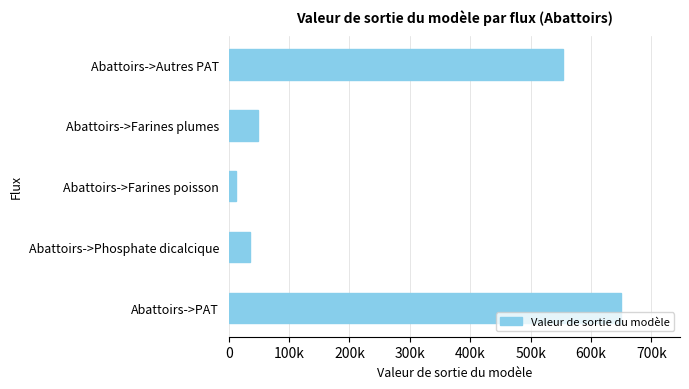

Are the bars horizontal?

Yes